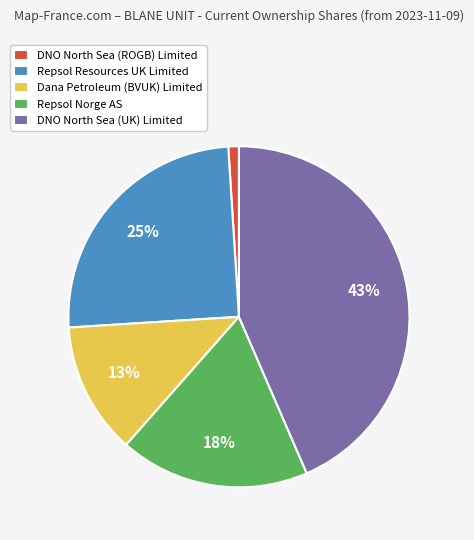

How many segments does this pie chart have?

5